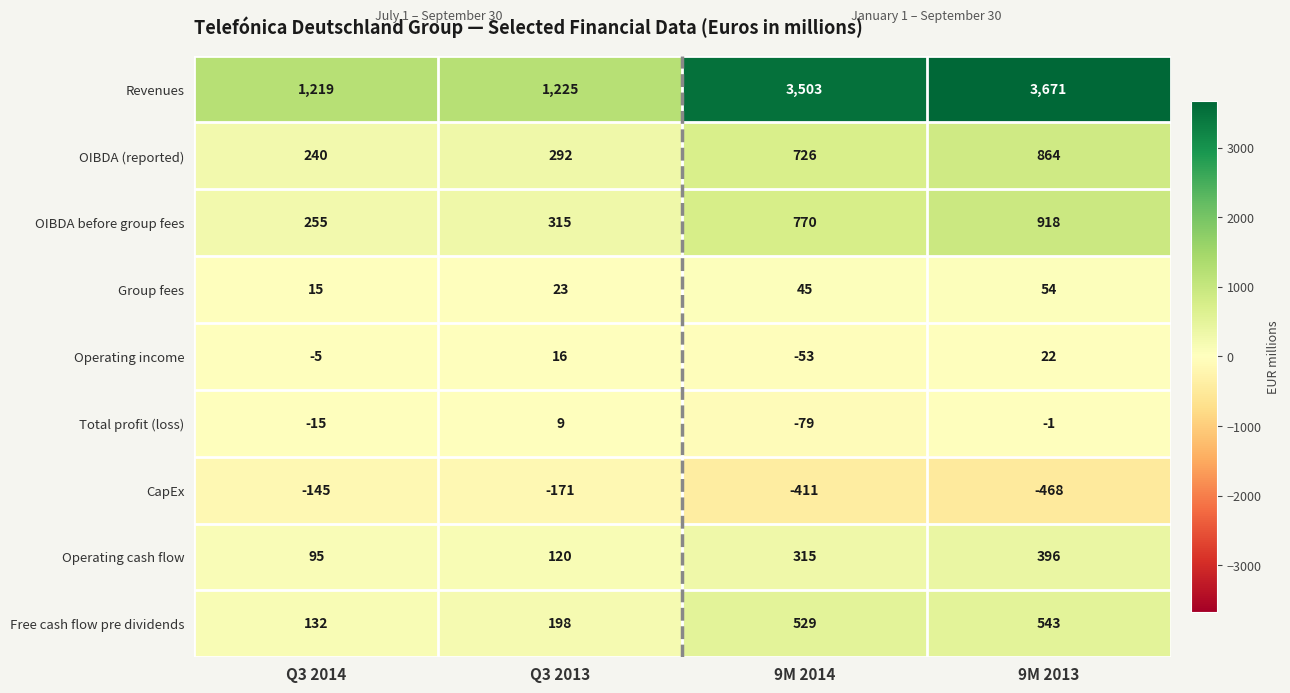

What is the difference between the Free cash flow pre dividends values at Q3 2013 and Q3 2014?

66